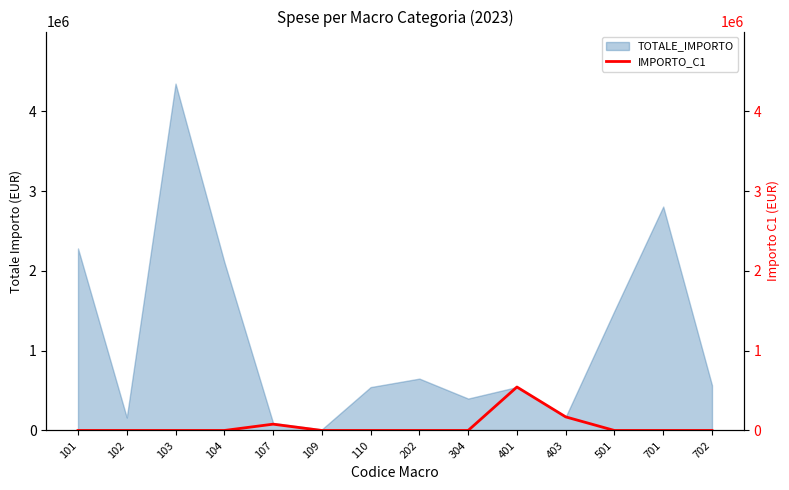

What is the highest value of the TOTALE_IMPORTO series?

4347492.3